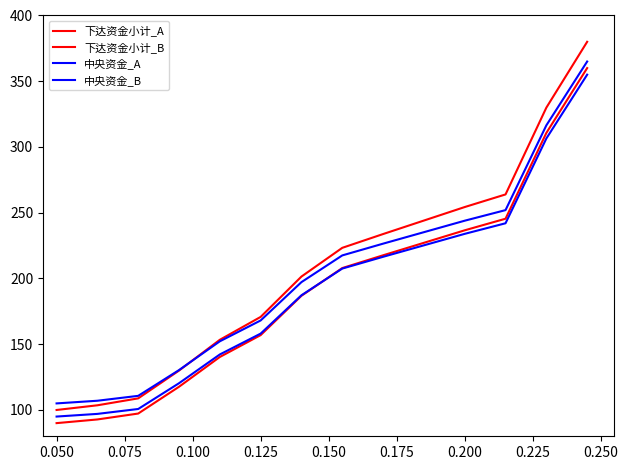

Reading left to right, extract all data points from this chart.

下达资金小计_A: 100.0	103.6	108.8	130.0	153.4	170.8	201.5	223.3	233.8	244.1	254.3	263.9	329.9	380.0
下达资金小计_B: 90.0	92.8	97.3	117.7	140.3	156.9	186.9	207.9	217.6	227.1	236.6	245.5	310.7	360.0
中央资金_A: 95.0	97.0	100.8	120.3	142.2	158.1	187.2	207.5	216.5	225.2	233.9	242.0	306.5	355.0
中央资金_B: 105.0	107.0	110.8	130.3	152.2	168.1	197.2	217.5	226.5	235.2	243.9	252.0	316.5	365.0